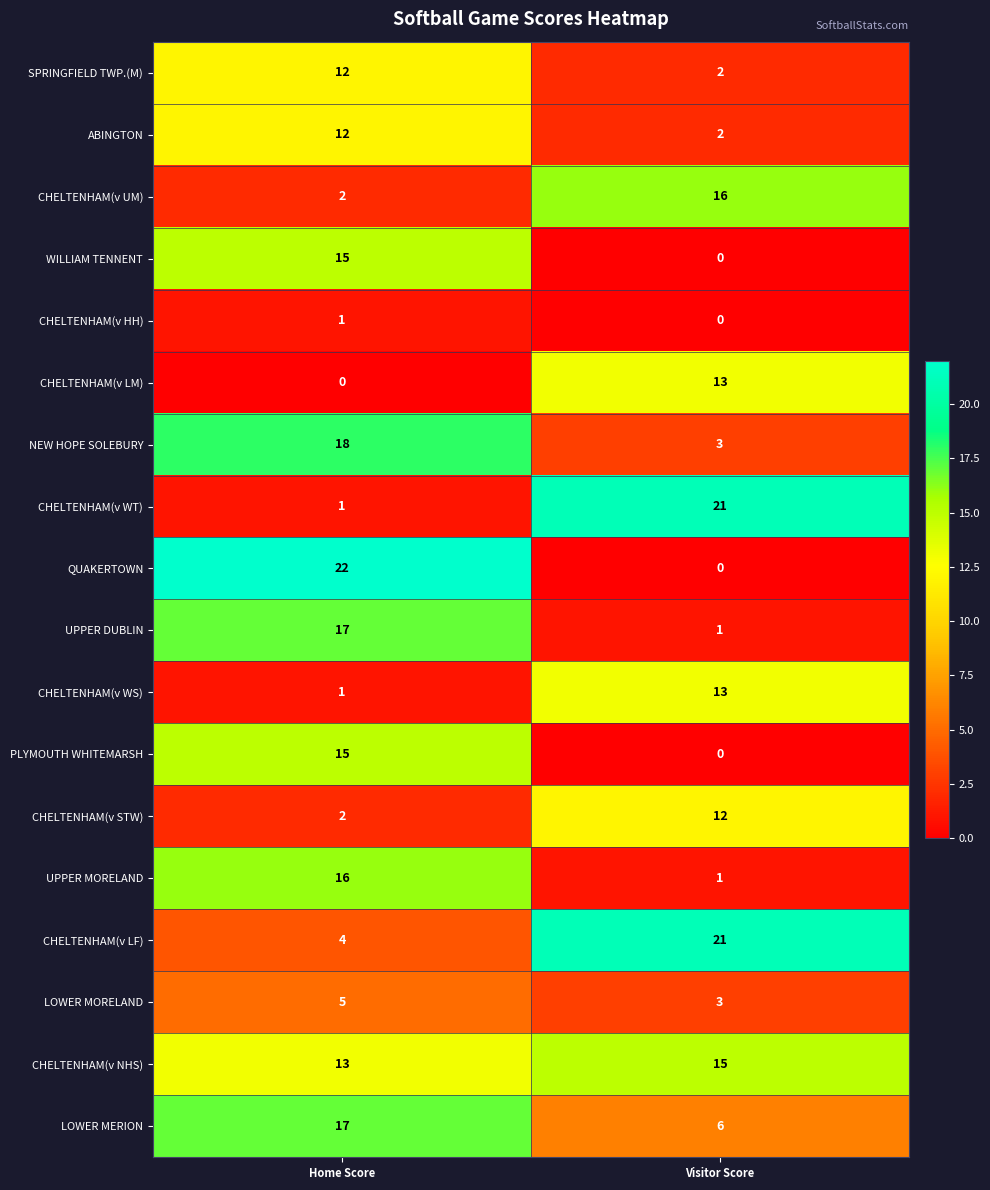

Where is CHELTENHAM(v WT) nearest to the value 11?

Home Score